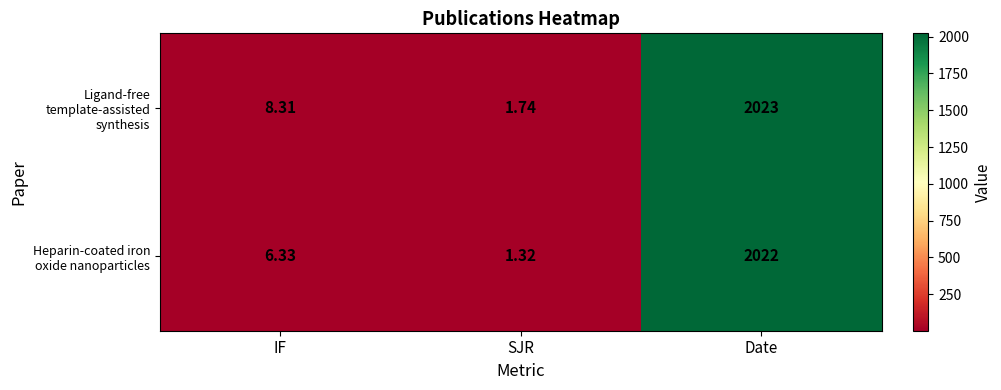

At which category does the chart reach its peak across all series?

Date